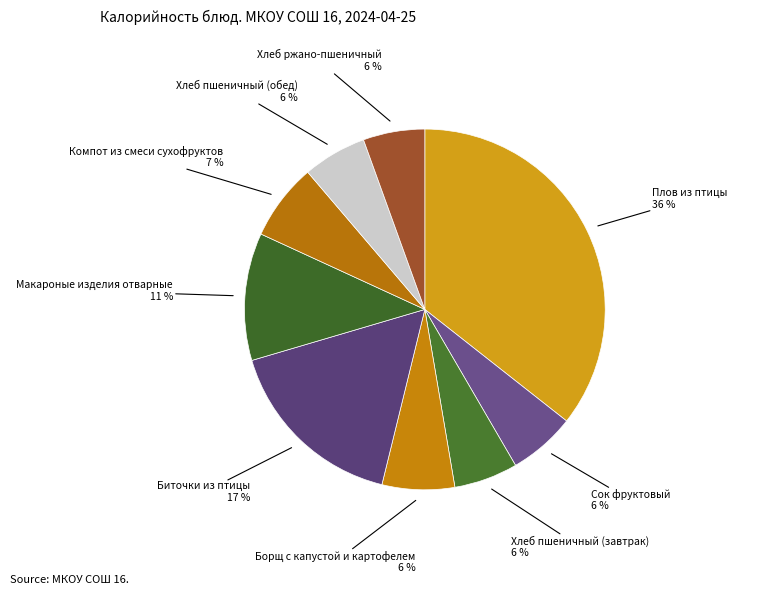

How many segments does this pie chart have?

9